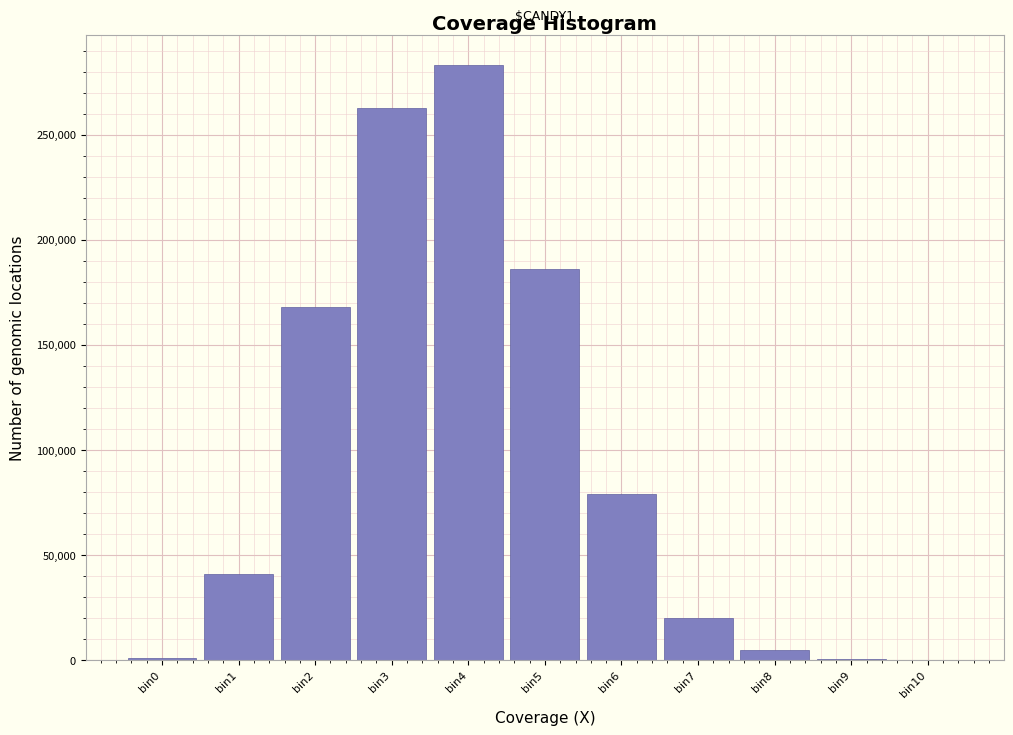

What is the maximum value shown in the chart?

283295